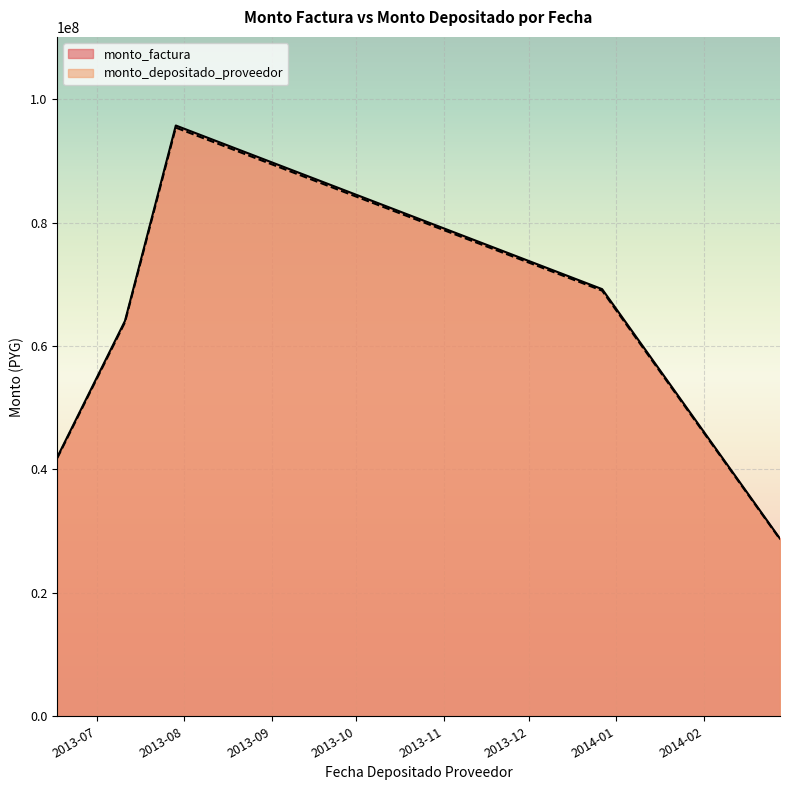

What is the minimum value for monto_factura?

28787700